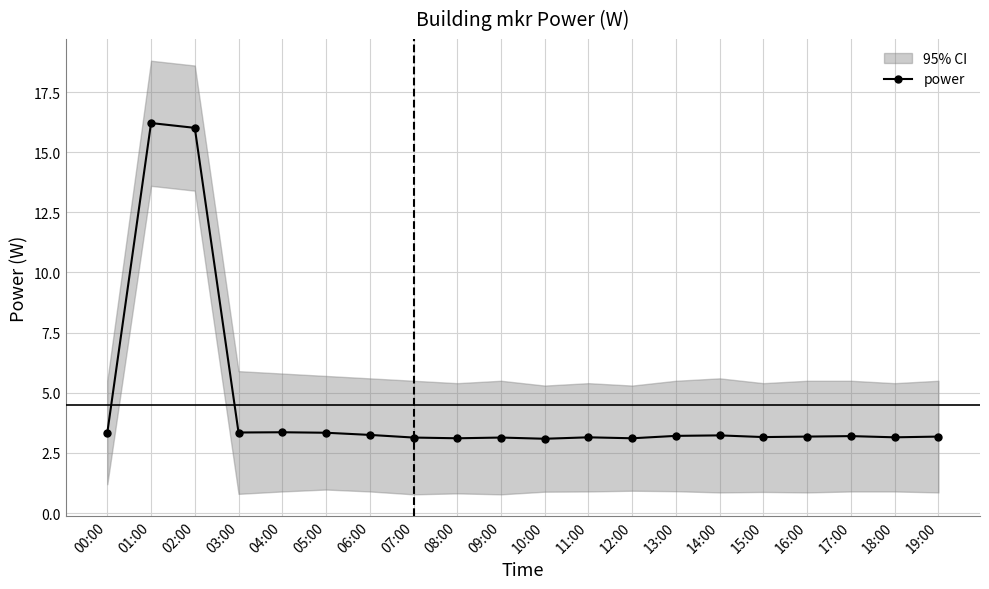

Which label corresponds to the largest value in the chart?

01:00